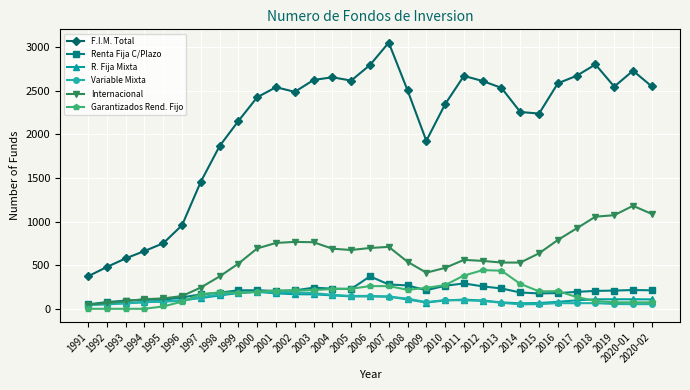

True or false: F.I.M. Total and Internacional cross at least once.

False